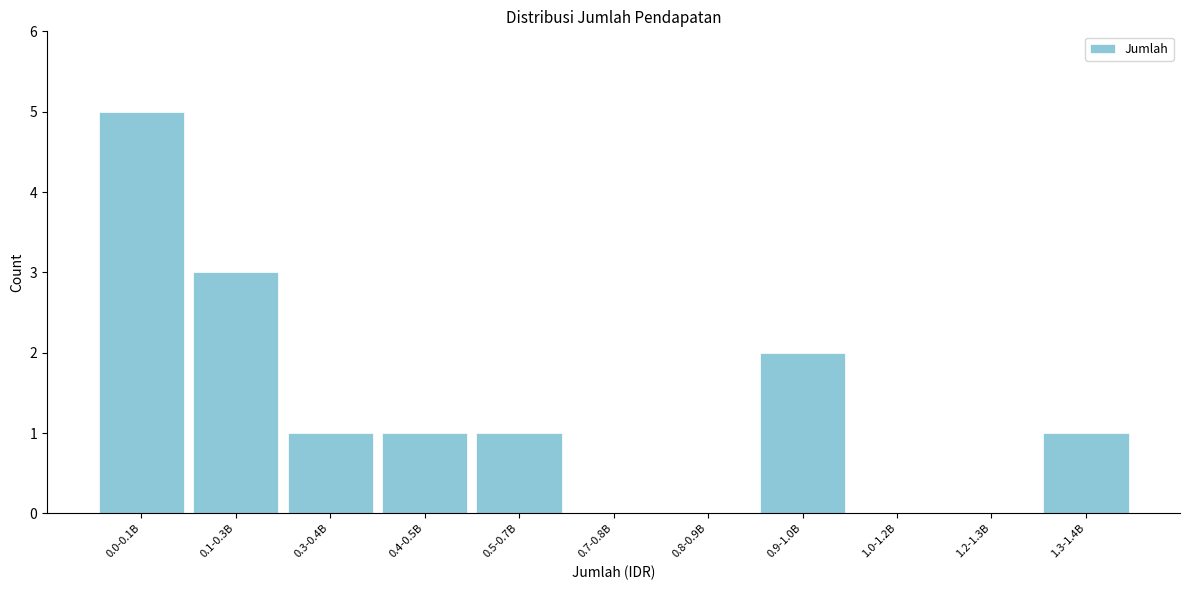

Reading left to right, transcribe all the data shown in this chart.

0.0-0.1B=5	0.1-0.3B=3	0.3-0.4B=1	0.4-0.5B=1	0.5-0.7B=1	0.7-0.8B=0	0.8-0.9B=0	0.9-1.0B=2	1.0-1.2B=0	1.2-1.3B=0	1.3-1.4B=1